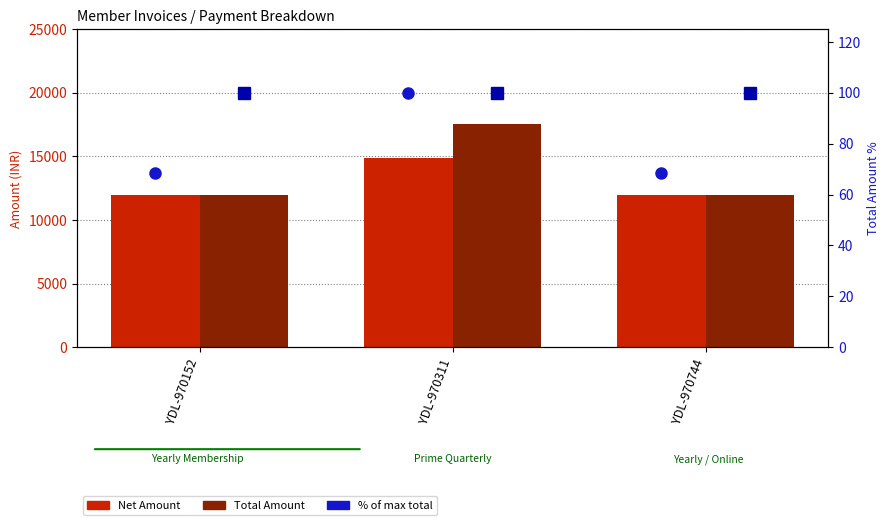

Which label corresponds to the smallest value in the chart?

YDL-970152